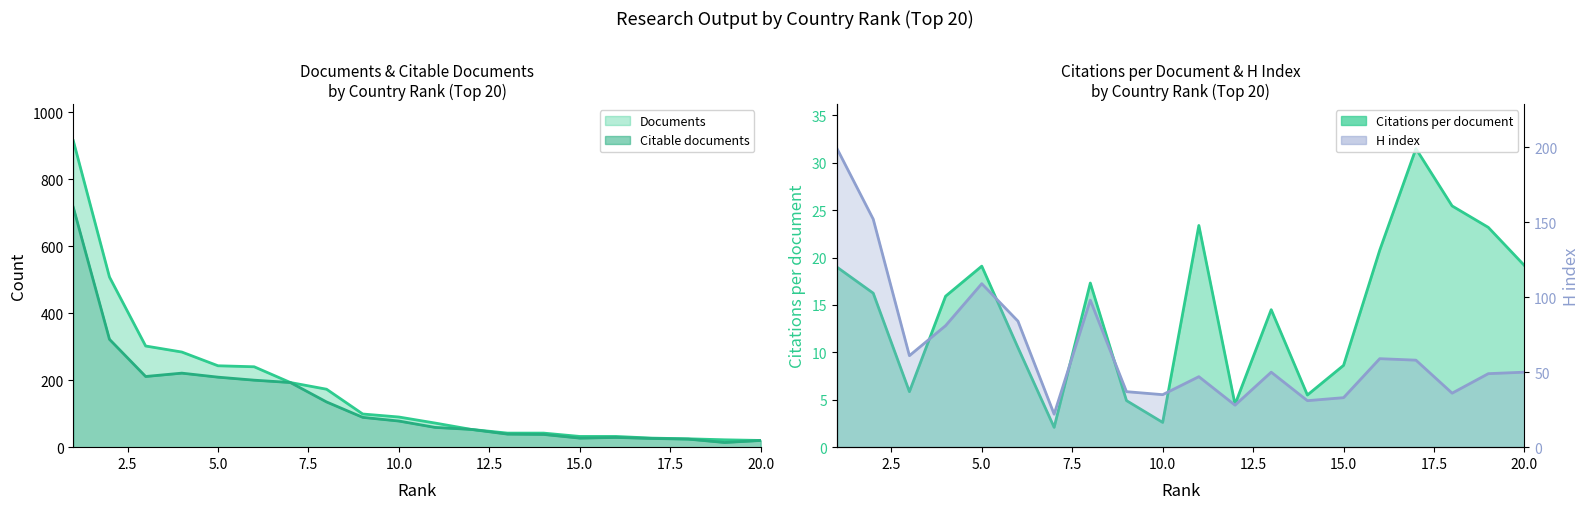

Is the value of Citable documents at 4 greater than the value of H index at 18?

Yes